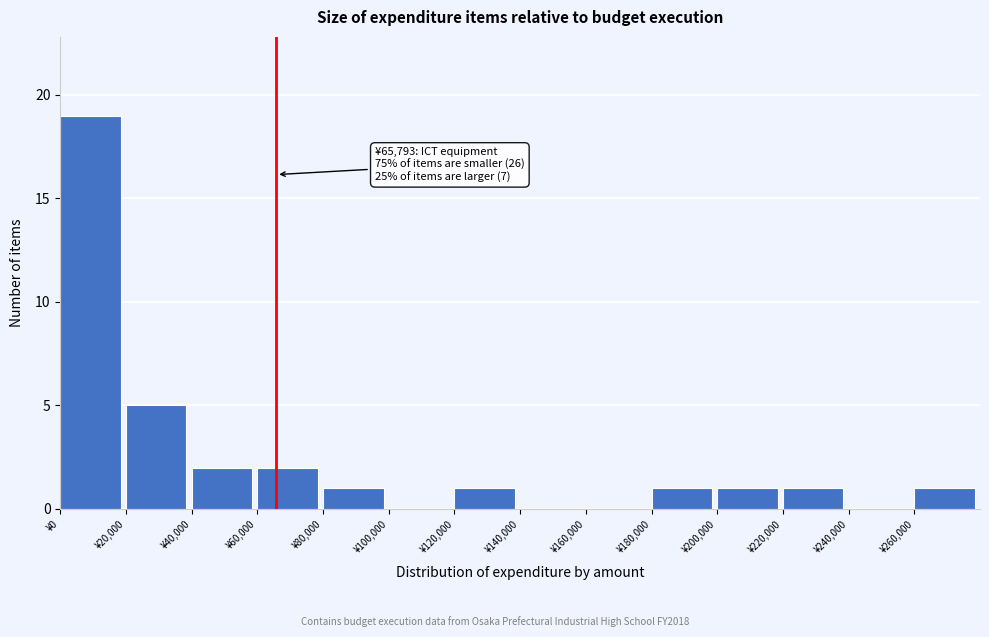

Which range on the x-axis has the tallest bar?

0 to 20000